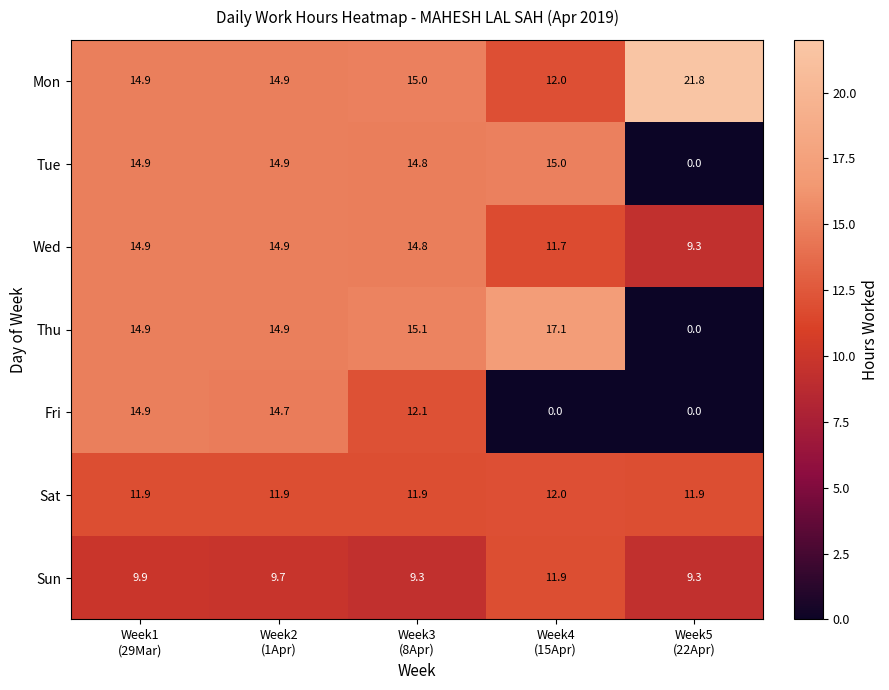

Between Week1
(29Mar) and Week3
(8Apr), which series saw the biggest shift?

Fri